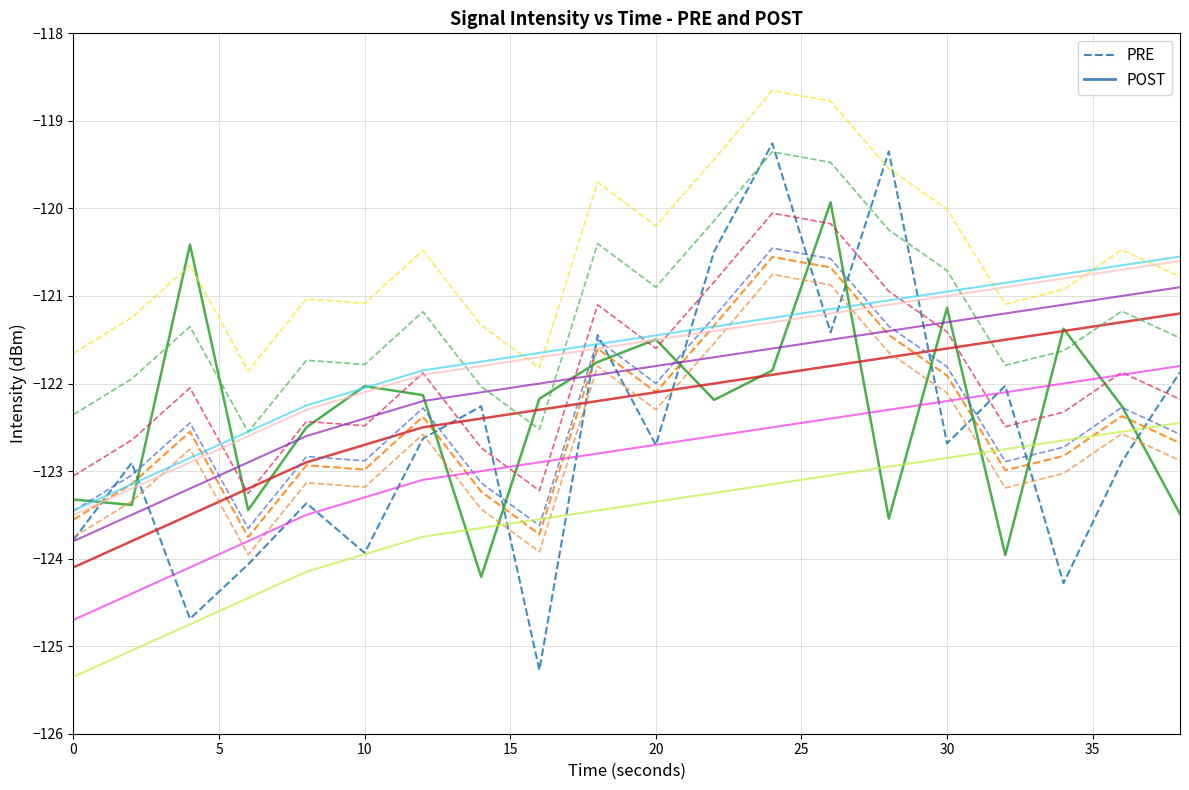

What is the minimum value shown in the chart?

-125.3